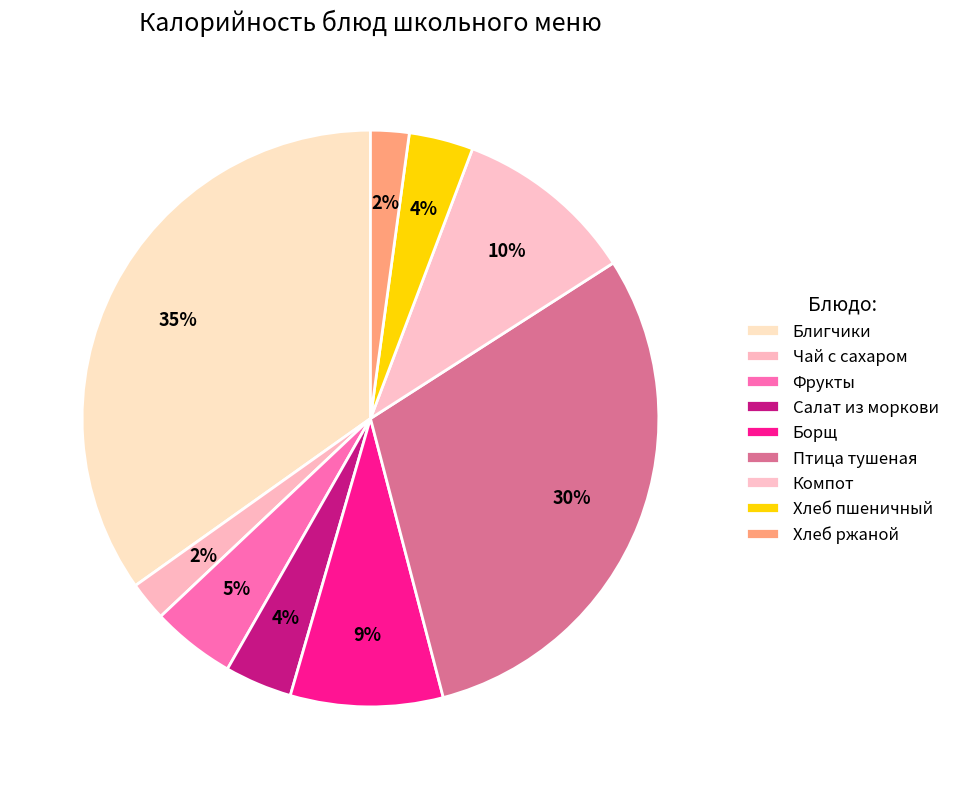

How many slices are in this pie chart?

9